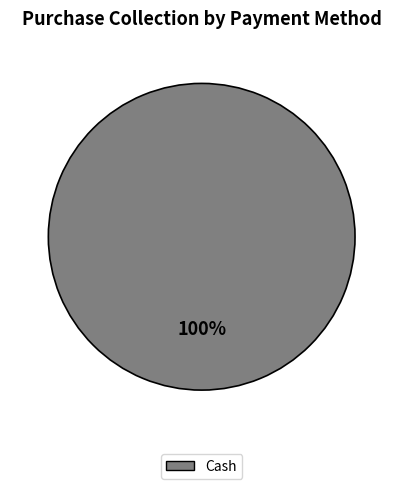

Does any single category account for the majority?

Yes